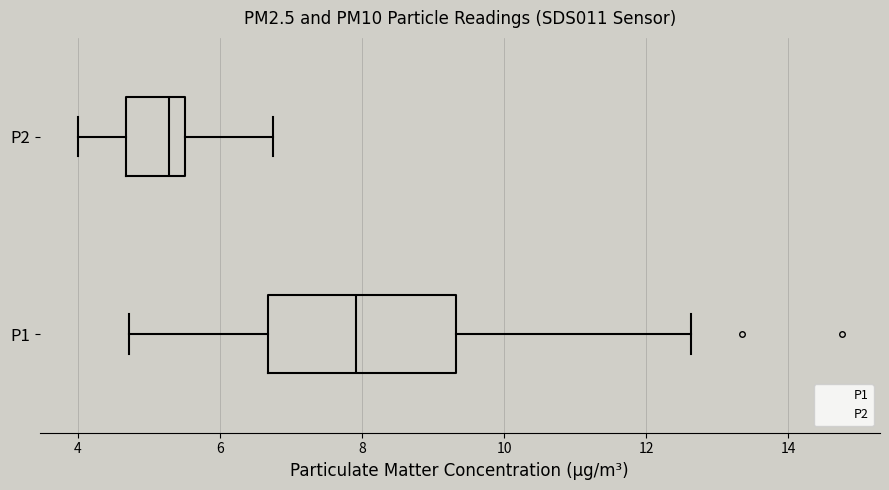

Which box is the widest, from its left edge to its right edge?

P1